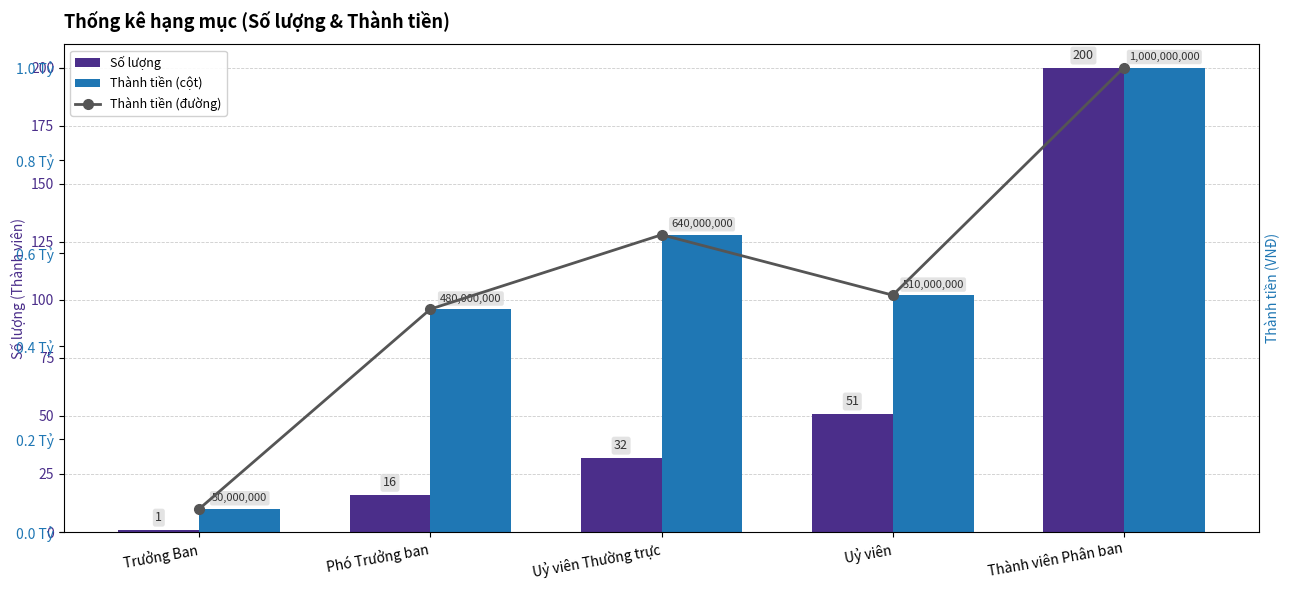

What is the difference between the Số lượng values at Phó Trưởng ban and Uỷ viên Thường trực?

16